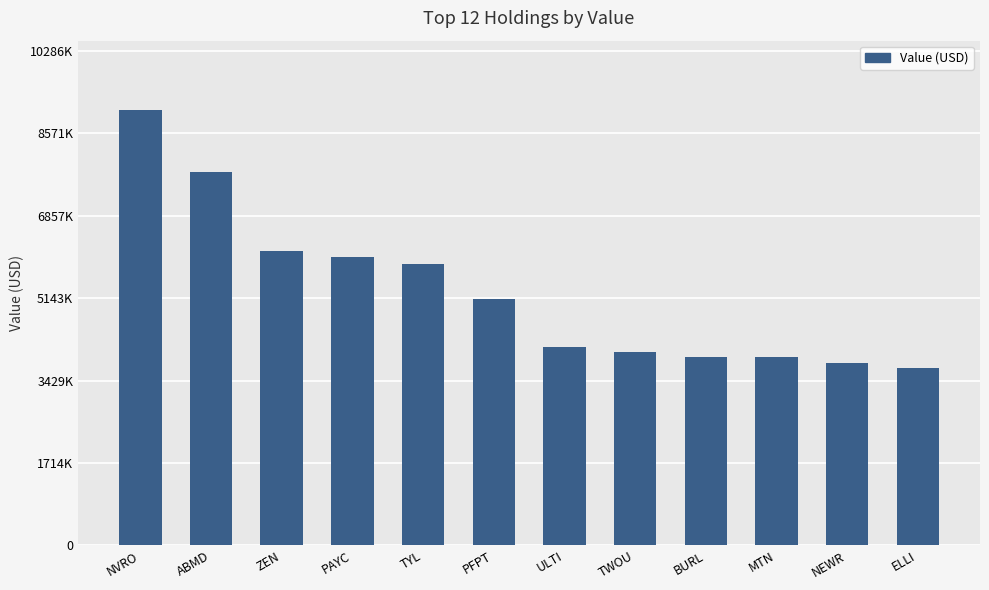

What position from the left is NVRO?

1